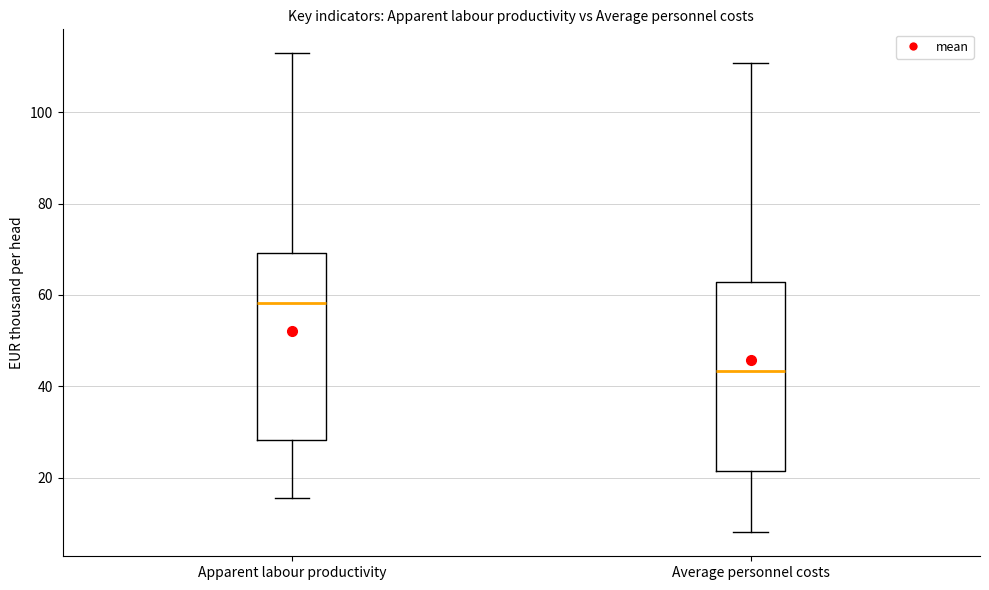

Reading left to right, transcribe this box plot: for each box, give where its median line is, the range the box spans, and where its two whiskers end, as read against the y-axis. The values are not printed on the chart, so give them approximately, as read against the axis.

Apparent labour productivity: median 58, box 28 to 70, whiskers 16 to 112
Average personnel costs: median 44, box 22 to 62, whiskers 8 to 110